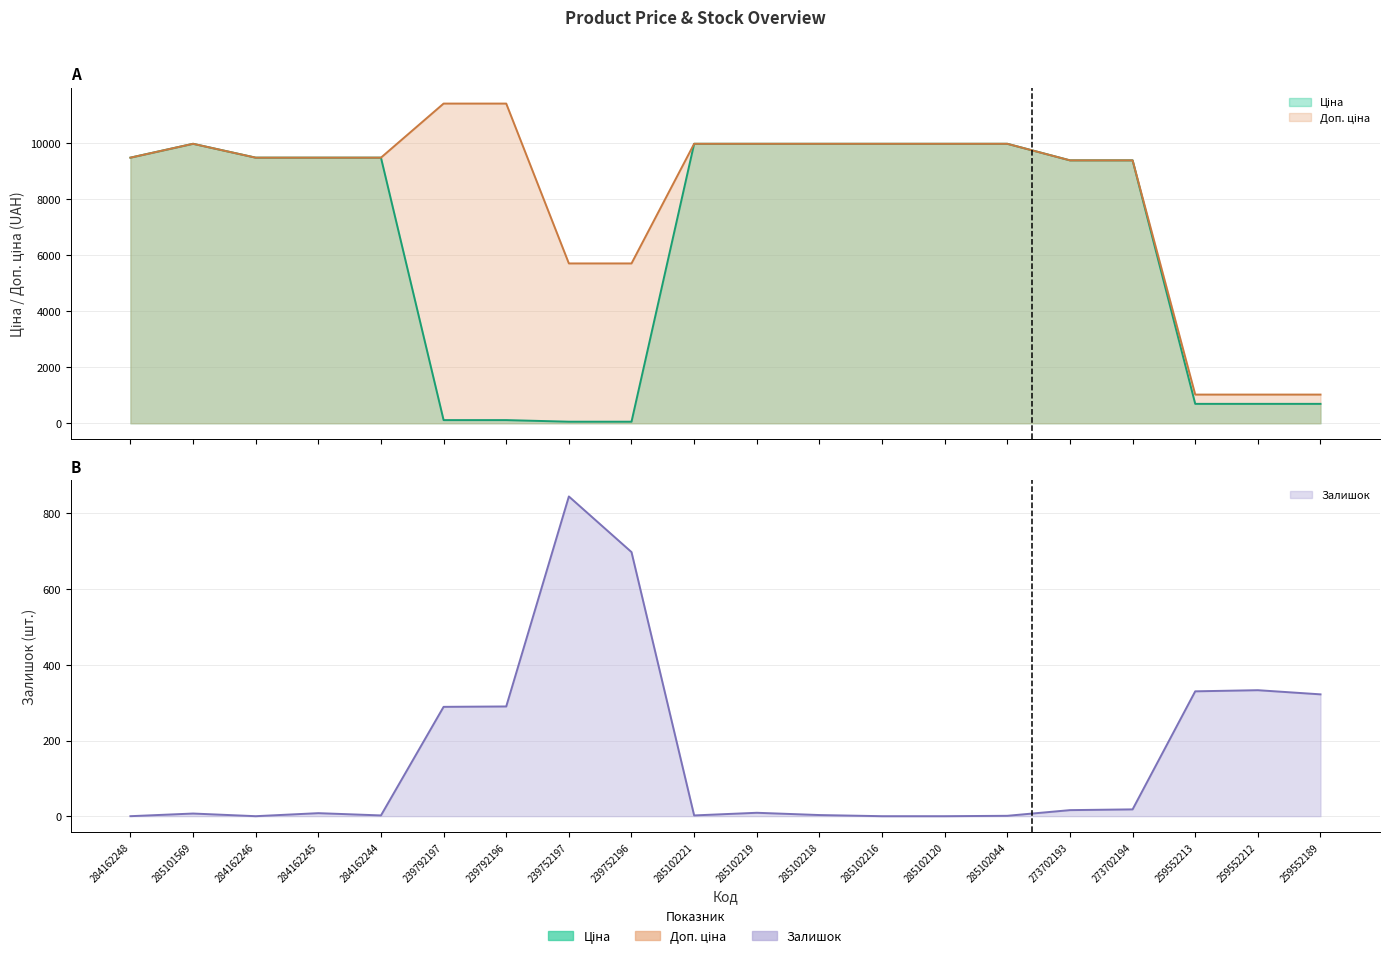

What is the label of the 9th point from the left?

239752196